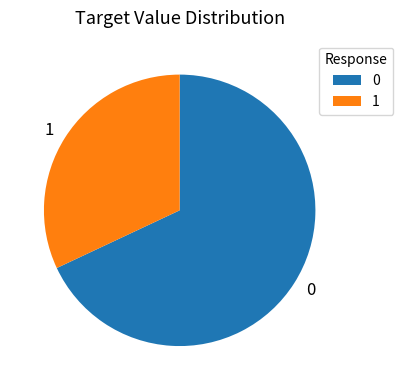

Does 1 account for over 50% of the chart?

No